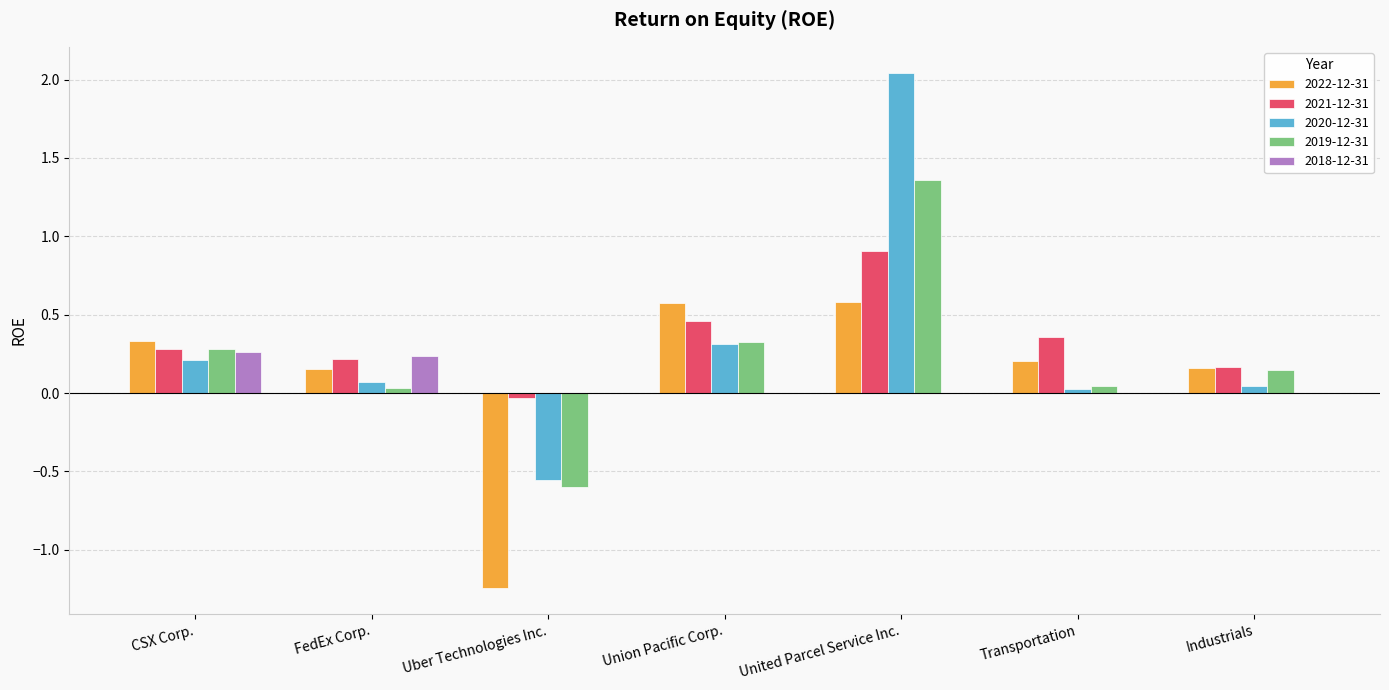

What are all the series names shown in the legend?

2022-12-31, 2021-12-31, 2020-12-31, 2019-12-31, 2018-12-31